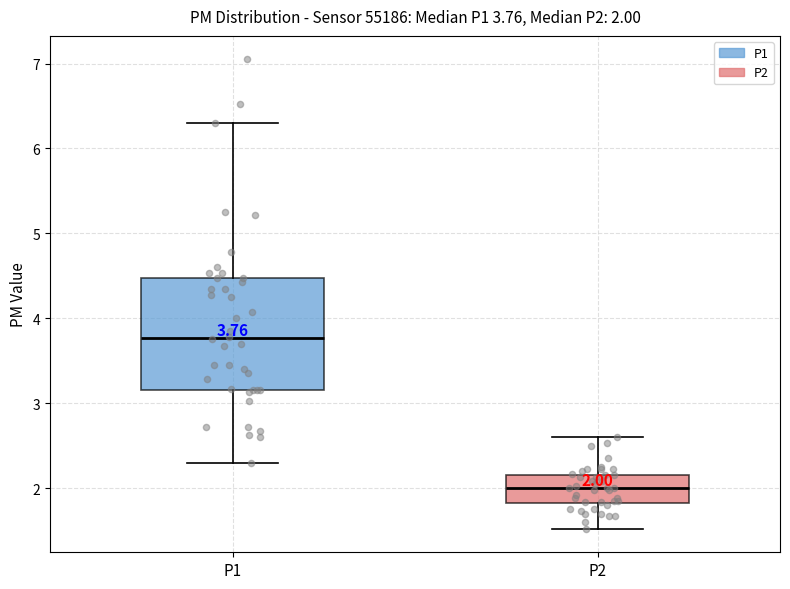

Which box has the lowest median line?

P2